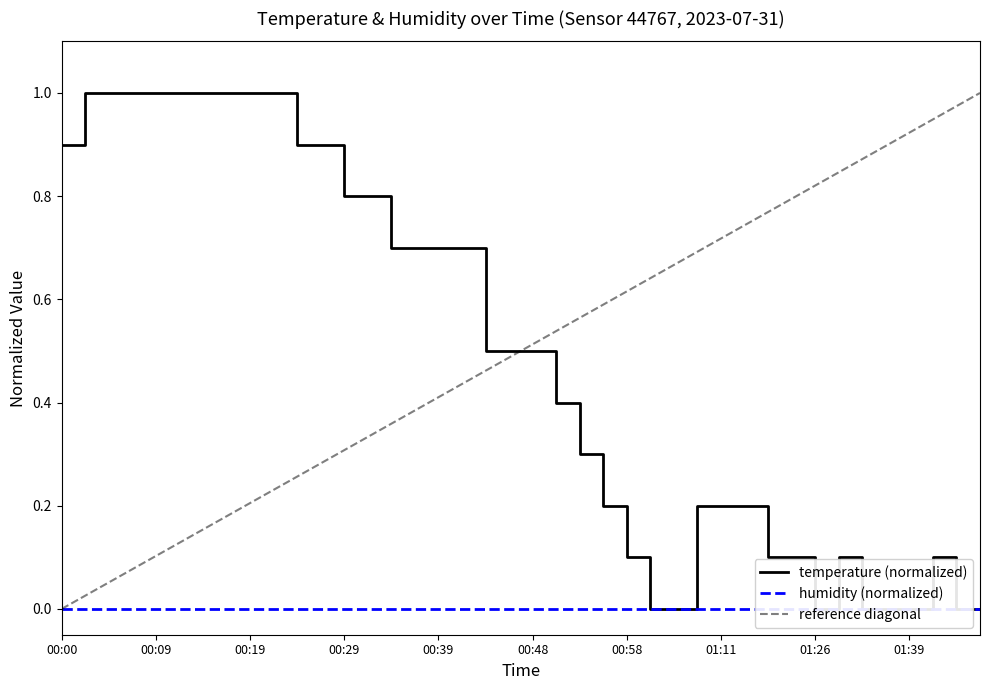

Rank the categories by value from lowest to highest.

01:00, 01:03, 01:26, 01:34, 01:36, 01:39, 01:44, 01:46, 00:58, 01:16, 01:18, 01:31, 01:41, 00:56, 01:09, 01:11, 01:13, 00:53, 00:51, 00:43, 00:46, 00:48, 00:34, 00:36, 00:39, 00:41, 00:29, 00:31, 00:00, 00:24, 00:26, 00:02, 00:05, 00:07, 00:09, 00:12, 00:14, 00:17, 00:19, 00:22